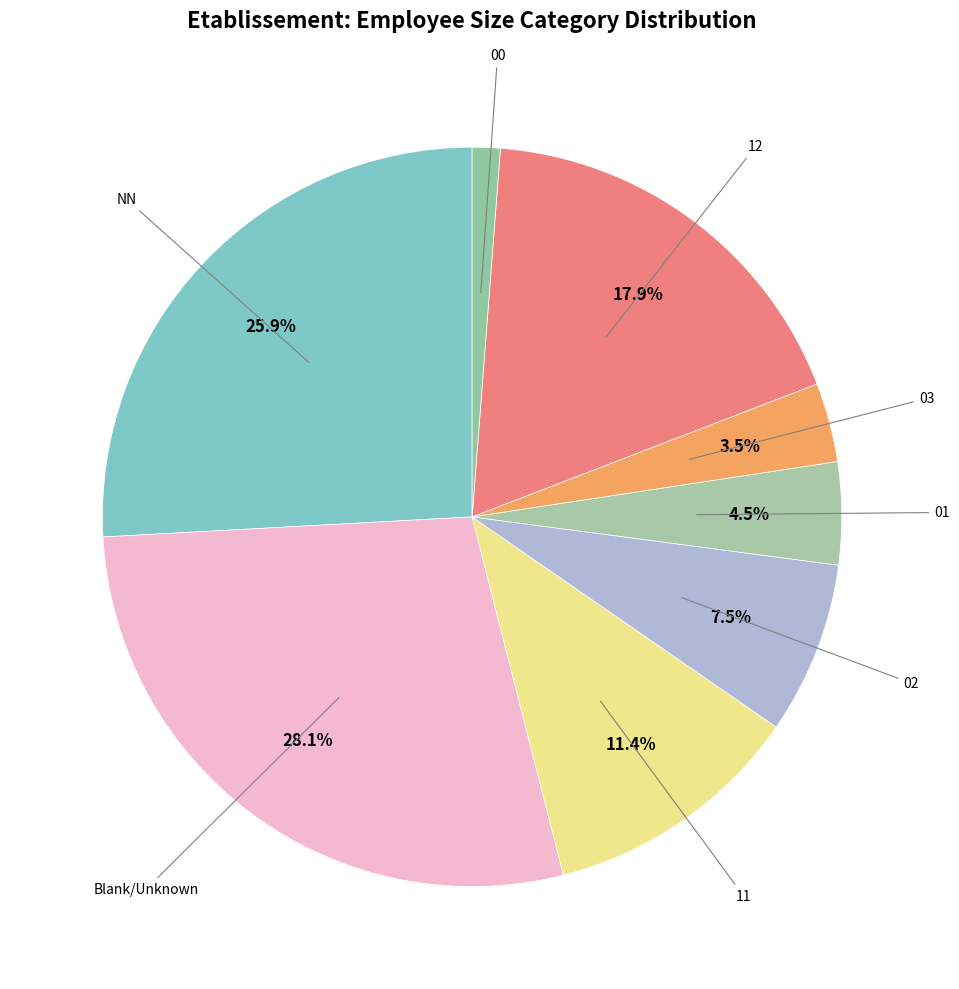

How many segments does this pie chart have?

8